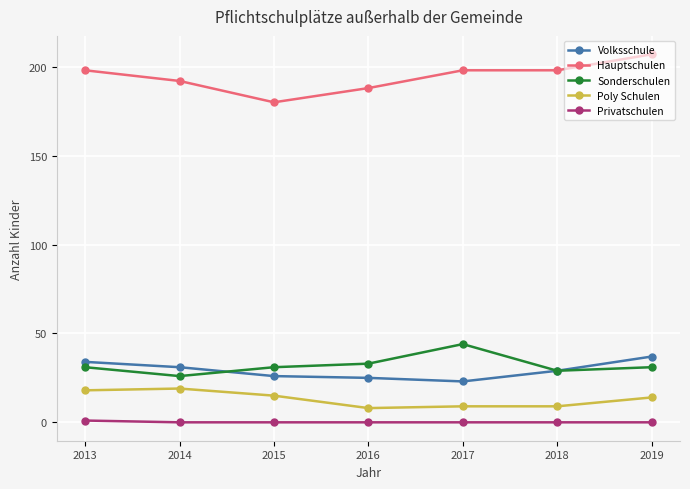

At how many categories does at least one series exceed 108?

7